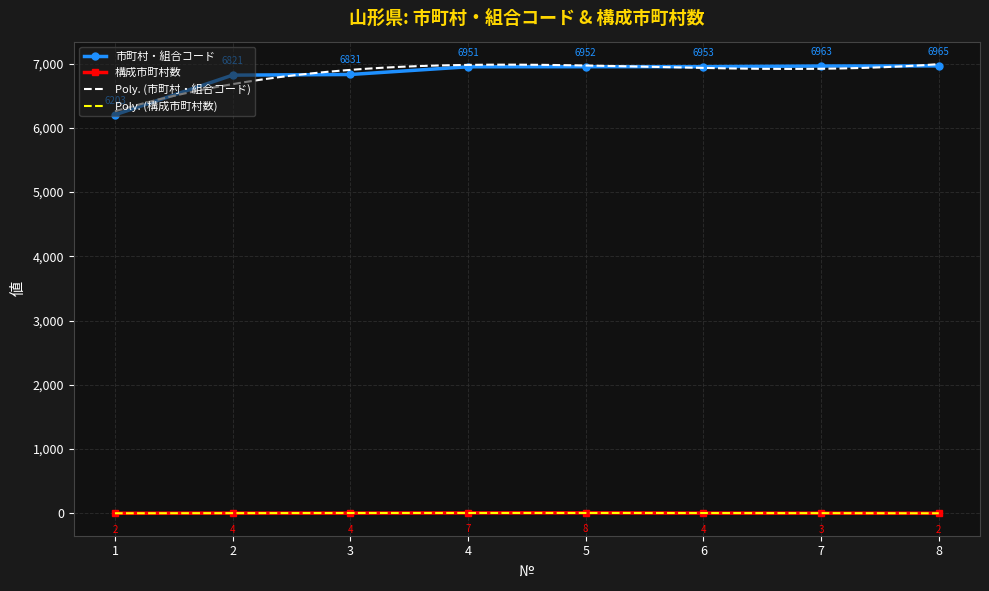

Reading right to left, transcribe all the data shown in this chart.

市町村・組合コード: 6965	6963	6953	6952	6951	6831	6821	6203
構成市町村数: 2	3	4	8	7	4	4	2